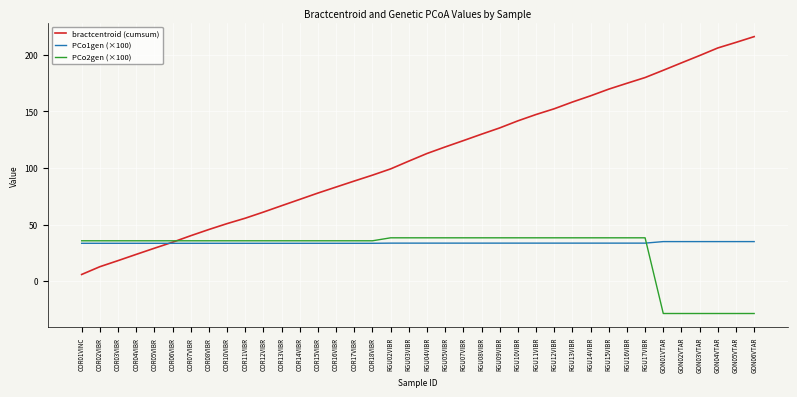

The value of bractcentroid (cumsum) at COR11VIBR is 84.6. True or false?

False